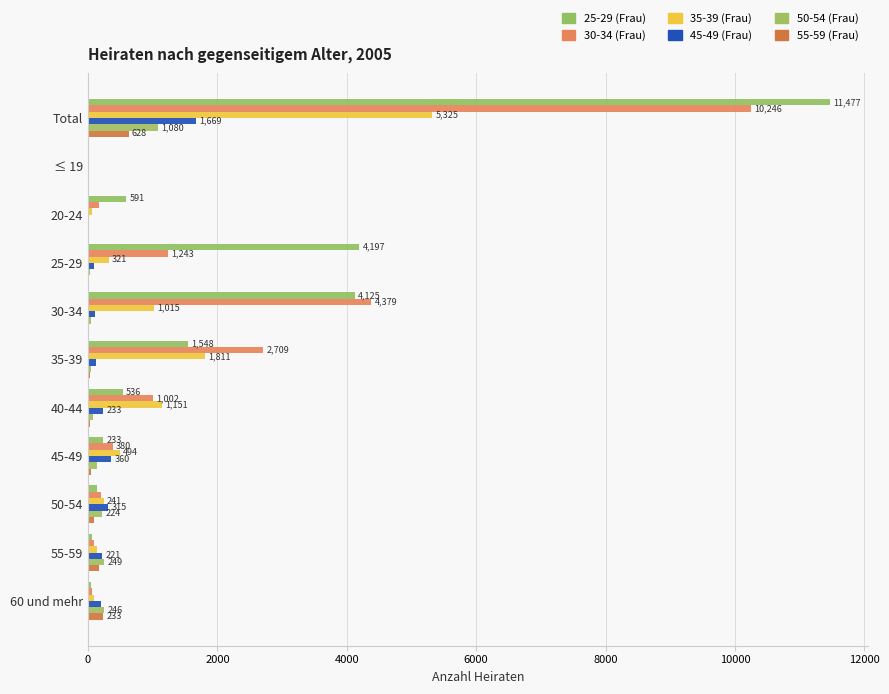

What is the greatest value displayed?

11477